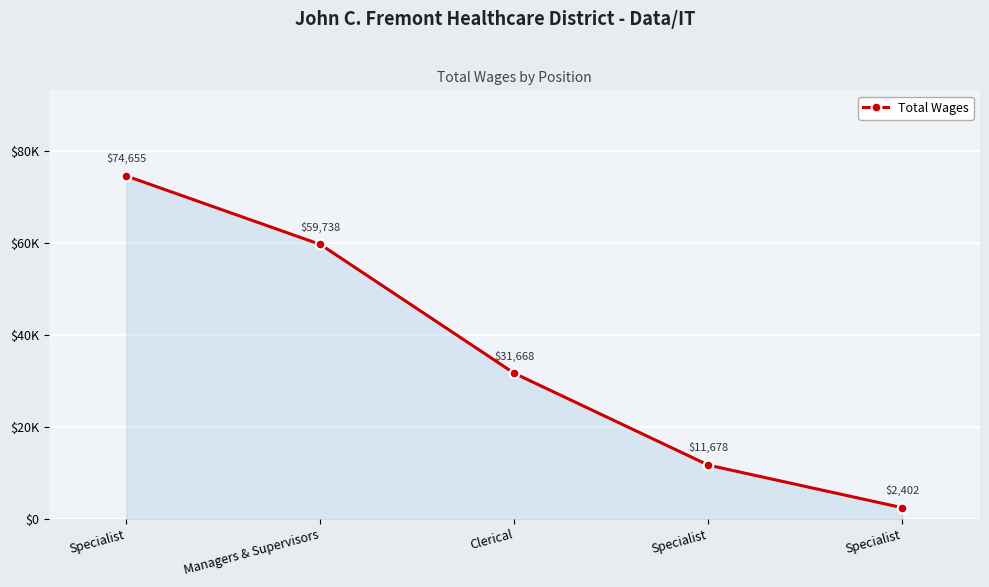

Between Managers & Supervisors and Specialist, which is larger?

Managers & Supervisors